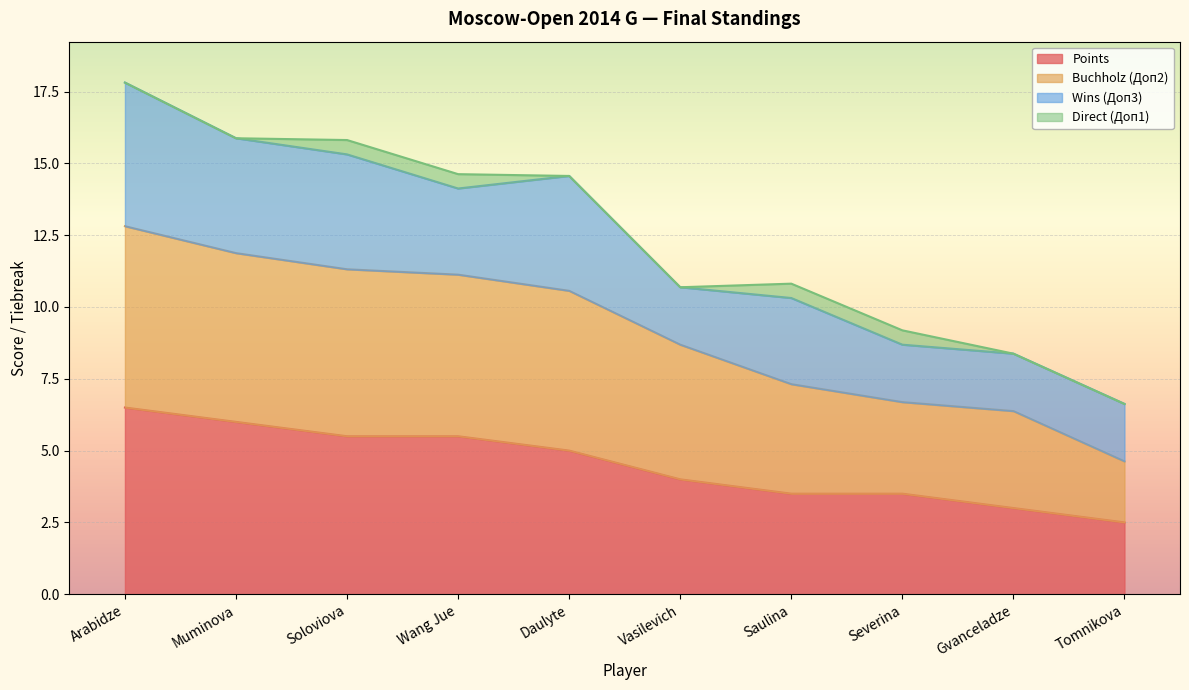

What is the average value of the Points series?

4.5